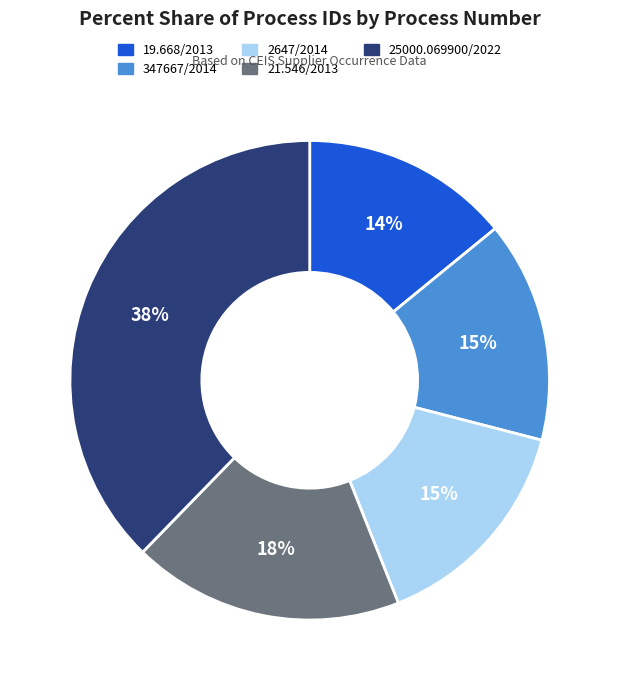

What is the ratio of the value at 19.668/2013 to the value at 25000.069900/2022?

0.4